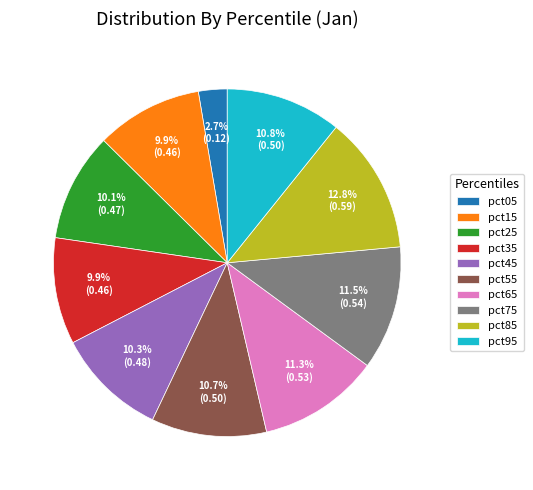

To the nearest percent, what portion does pct95 represent?

11%